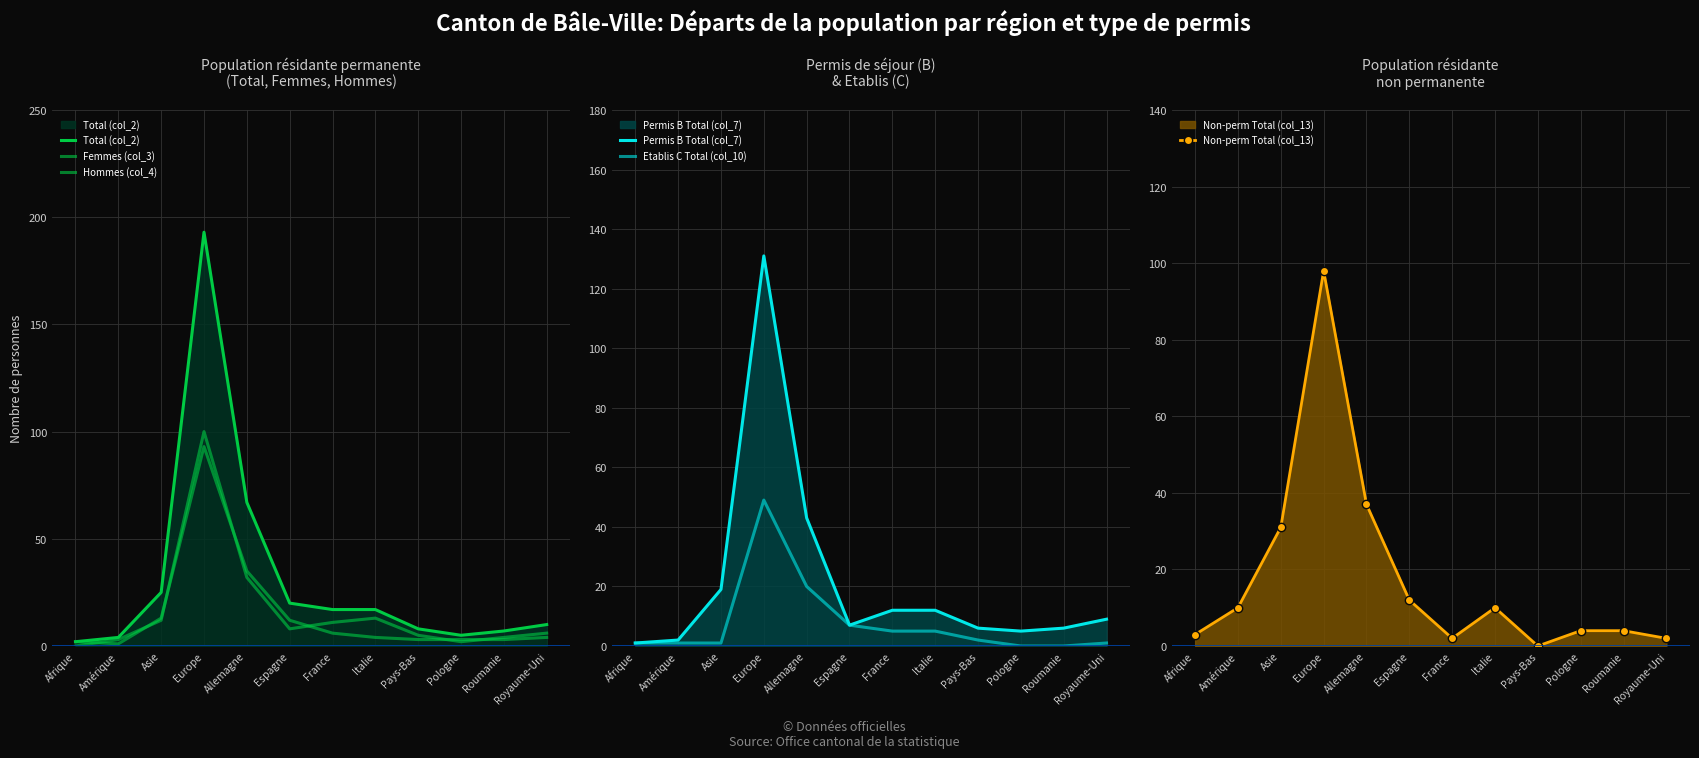

At which category does Etablis C Total (col_10) reach its first local peak?

Europe